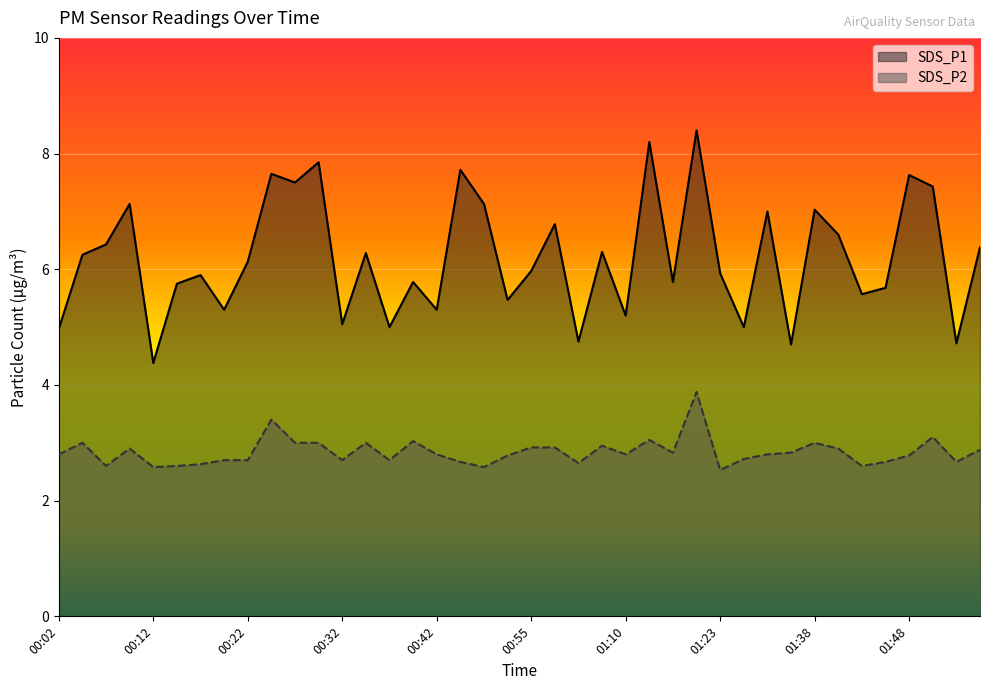

Reading right to left, list all the values displayed in this chart.

SDS_P1: 01:55=6.4	01:53=4.7	01:51=7.4	01:48=7.6	01:46=5.7	01:43=5.6	01:41=6.6	01:38=7.0	01:30=4.7	01:27=7.0	01:25=5.0	01:23=5.9	01:20=8.4	01:17=5.8	01:12=8.2	01:10=5.2	01:07=6.3	01:02=4.8	00:59=6.8	00:55=6.0	00:52=5.5	00:49=7.1	00:44=7.7	00:42=5.3	00:39=5.8	00:37=5.0	00:34=6.3	00:32=5.0	00:29=7.8	00:27=7.5	00:24=7.7	00:22=6.1	00:19=5.3	00:17=5.9	00:14=5.8	00:12=4.4	00:09=7.1	00:07=6.4	00:04=6.2	00:02=5.0
SDS_P2: 01:55=2.9	01:53=2.7	01:51=3.1	01:48=2.8	01:46=2.7	01:43=2.6	01:41=2.9	01:38=3.0	01:30=2.8	01:27=2.8	01:25=2.7	01:23=2.5	01:20=3.9	01:17=2.8	01:12=3.0	01:10=2.8	01:07=3.0	01:02=2.6	00:59=2.9	00:55=2.9	00:52=2.8	00:49=2.6	00:44=2.7	00:42=2.8	00:39=3.0	00:37=2.7	00:34=3.0	00:32=2.7	00:29=3.0	00:27=3.0	00:24=3.4	00:22=2.7	00:19=2.7	00:17=2.6	00:14=2.6	00:12=2.6	00:09=2.9	00:07=2.6	00:04=3.0	00:02=2.8